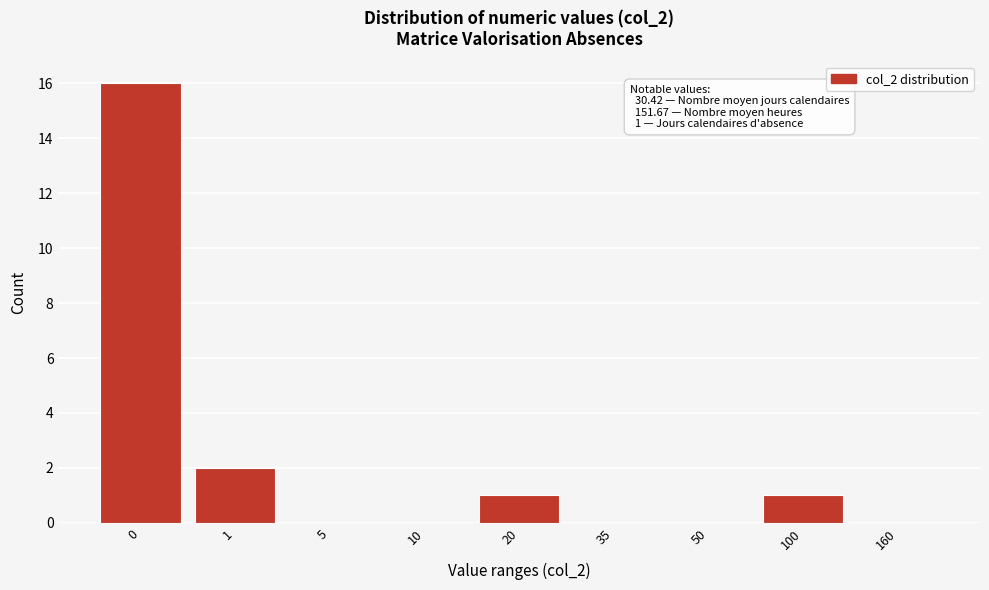

Reading right to left, transcribe all the data shown in this chart.

160=0	100=1	50=0	35=0	20=1	10=0	5=0	1=2	0=16